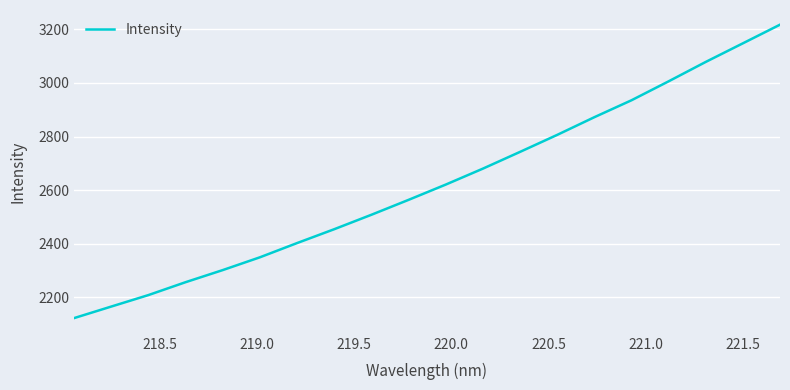

What is the maximum value shown in the chart?

3217.4